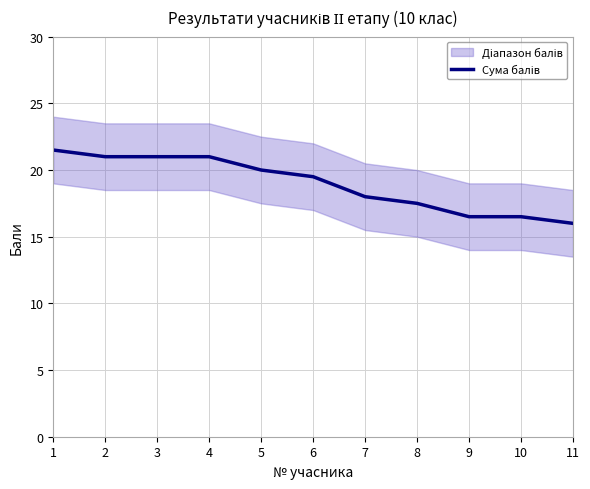

How many lines are shown in the chart?

1